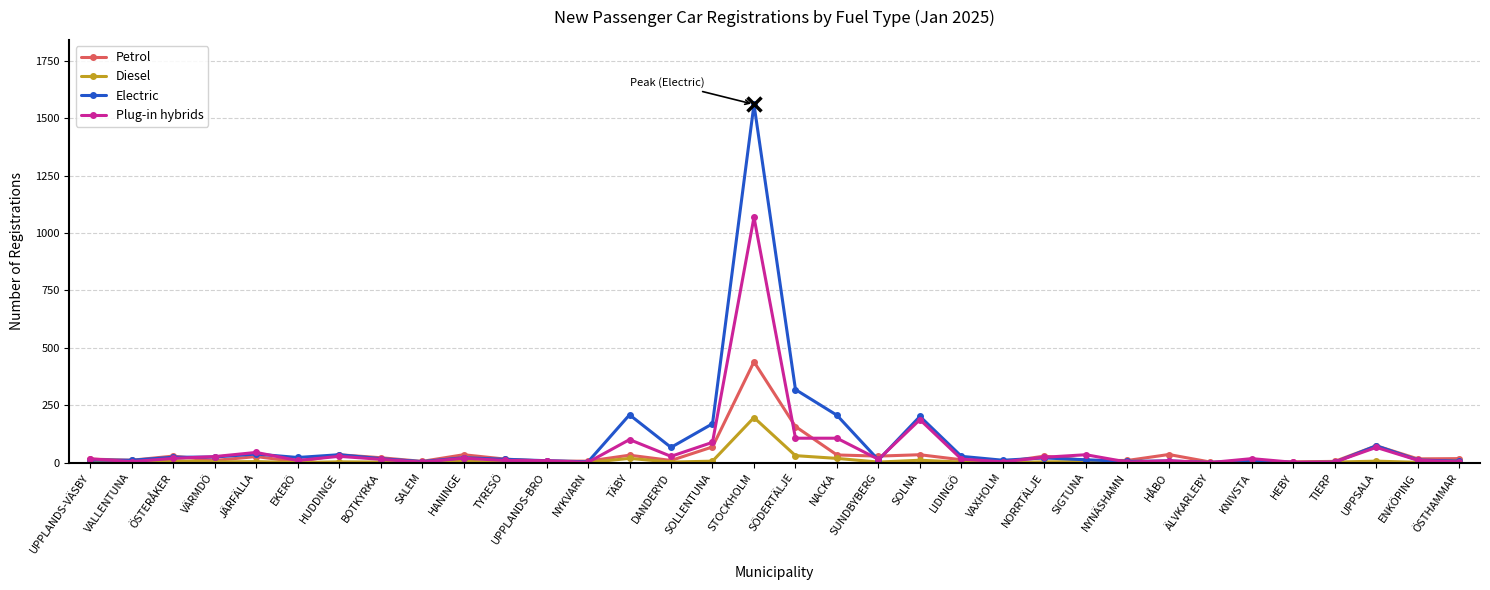

Which category has the highest value in the Electric series?

STOCKHOLM